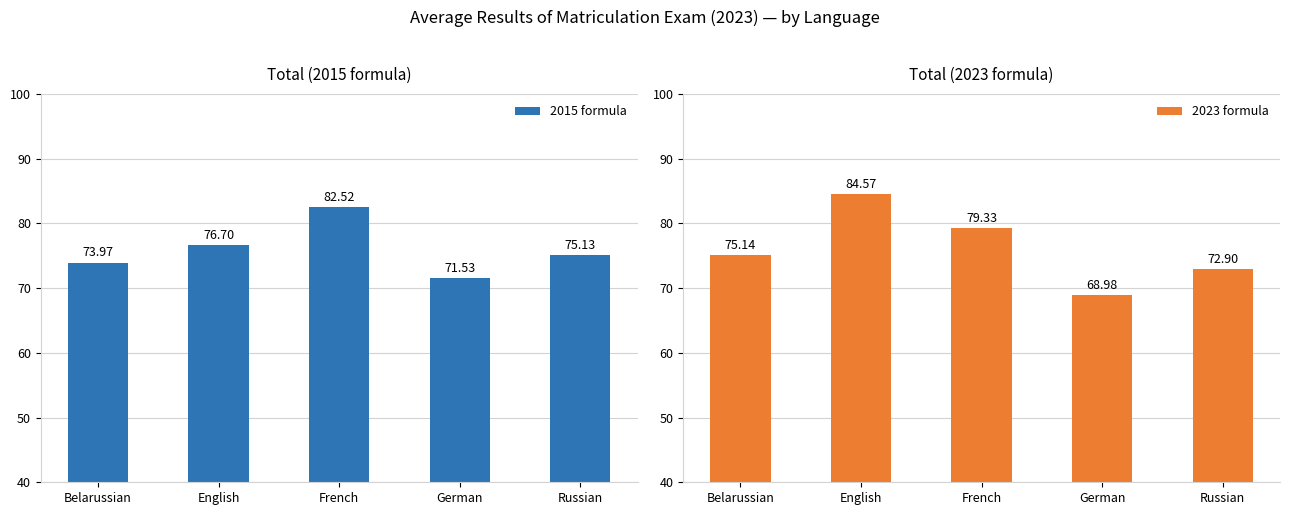

Rank the categories by 2023 formula value from highest to lowest.

English, French, Belarussian, Russian, German